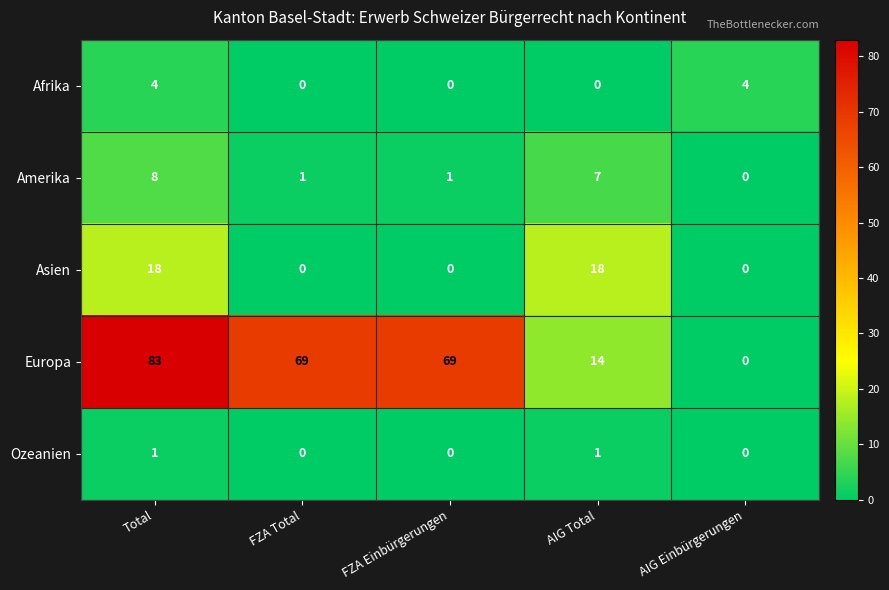

Which series has the largest total across all categories?

Europa